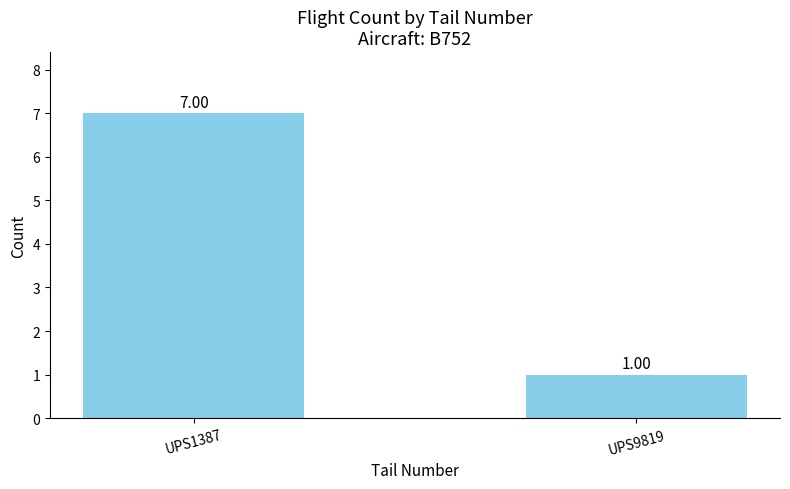

Which category has the lowest value across all series?

UPS9819